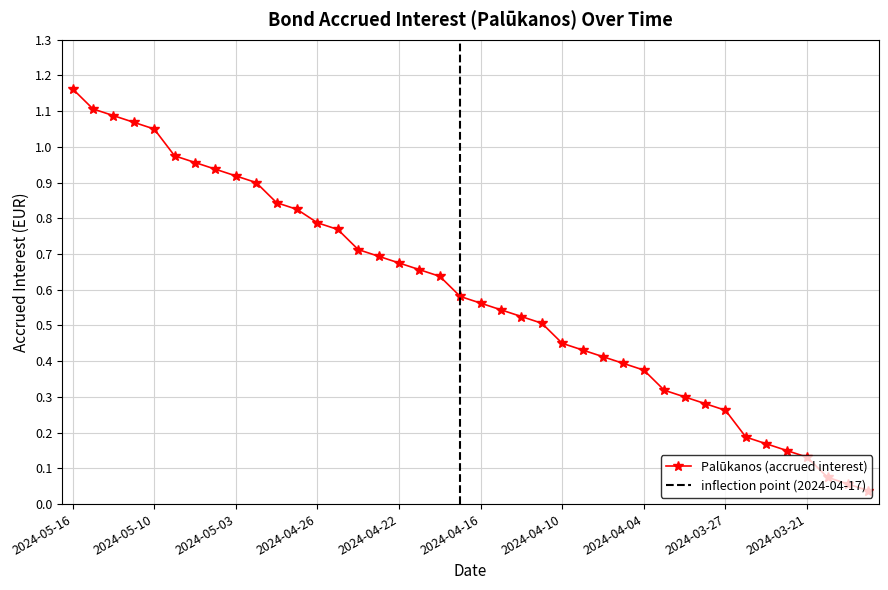

The chart shows a value of 0.1 at 2024-03-19. True or false?

False